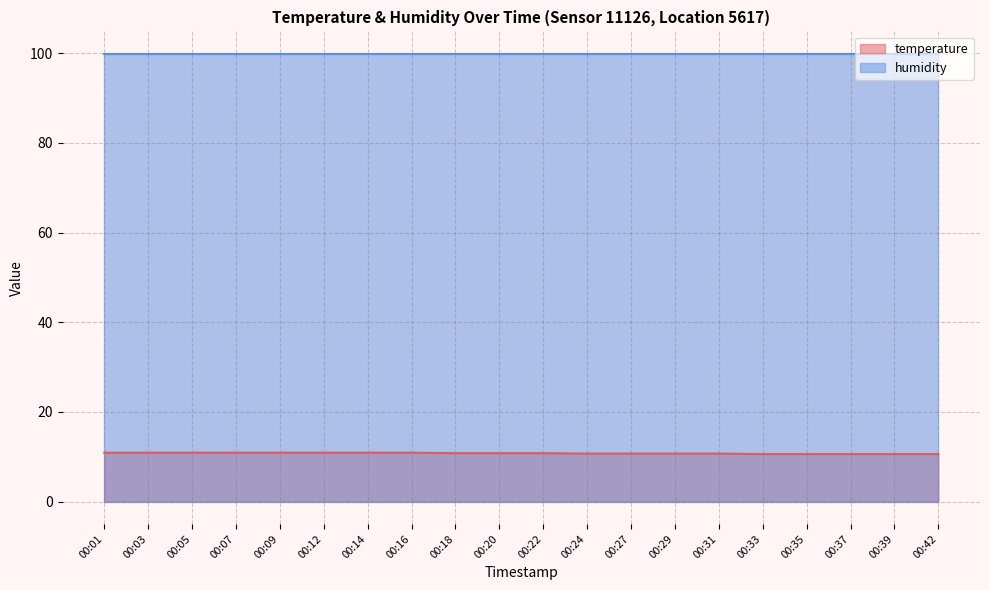

Where is the data nearest to the value 10?

00:33